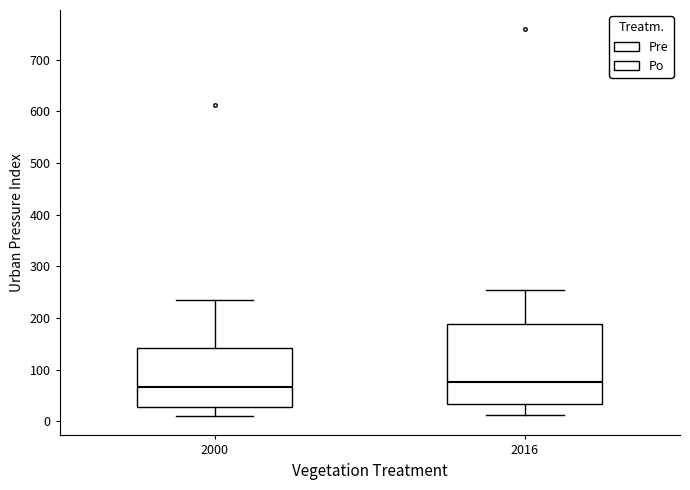

Which box's median line is the lowest?

2000